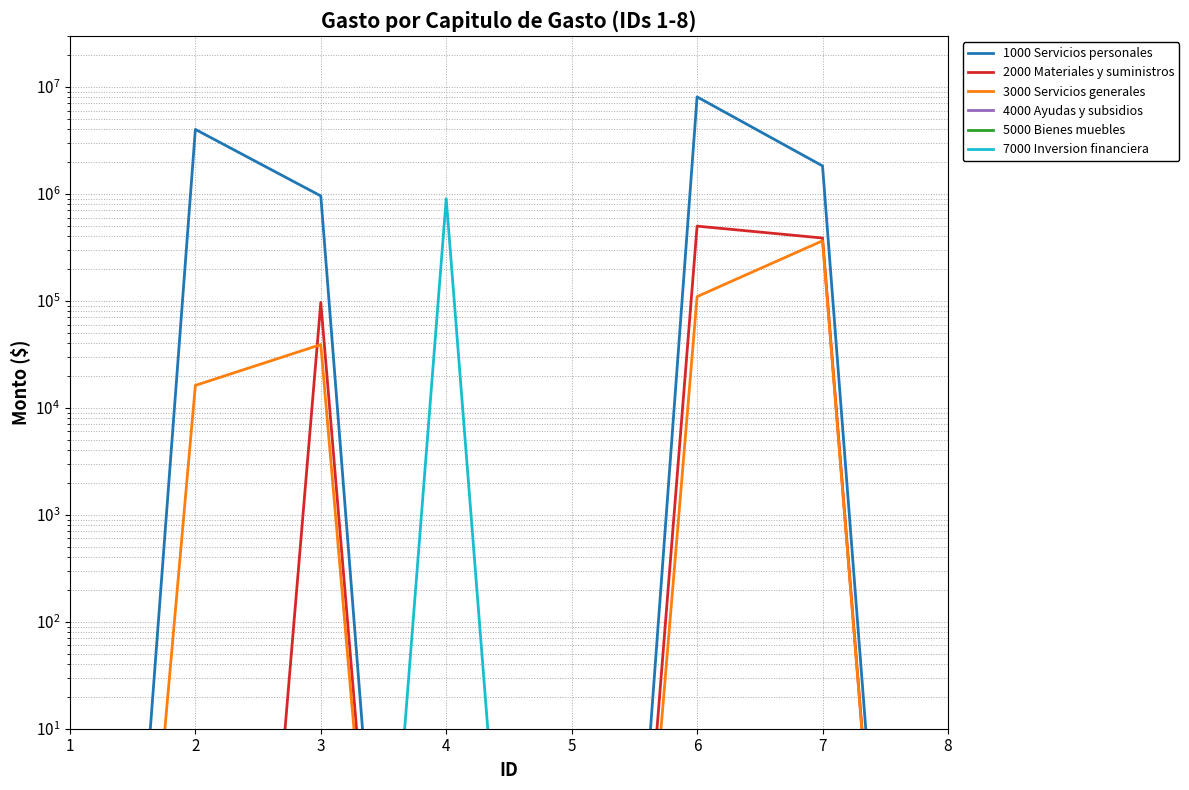

Where is 7000 Inversion financiera nearest to the value 450000?

1